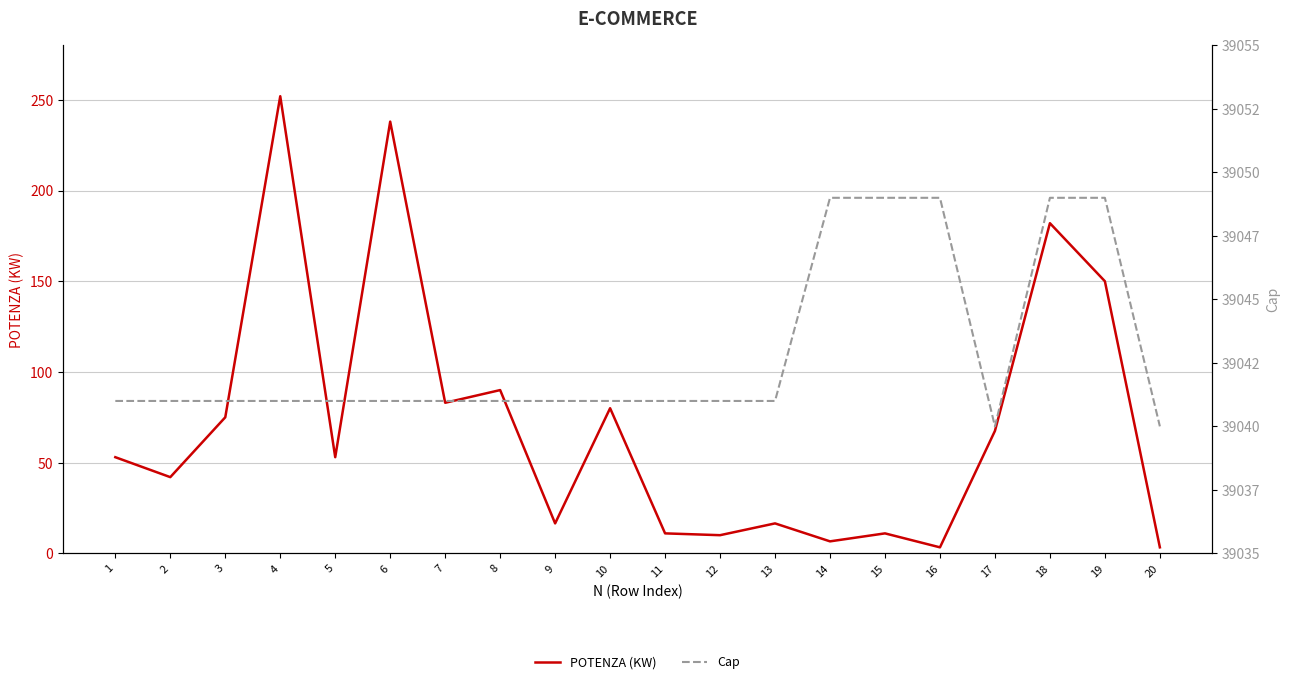

Which series has the largest total across all categories?

Cap